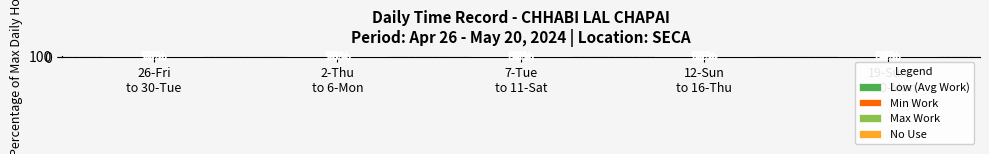

What is the maximum value for Min Work?

81.4